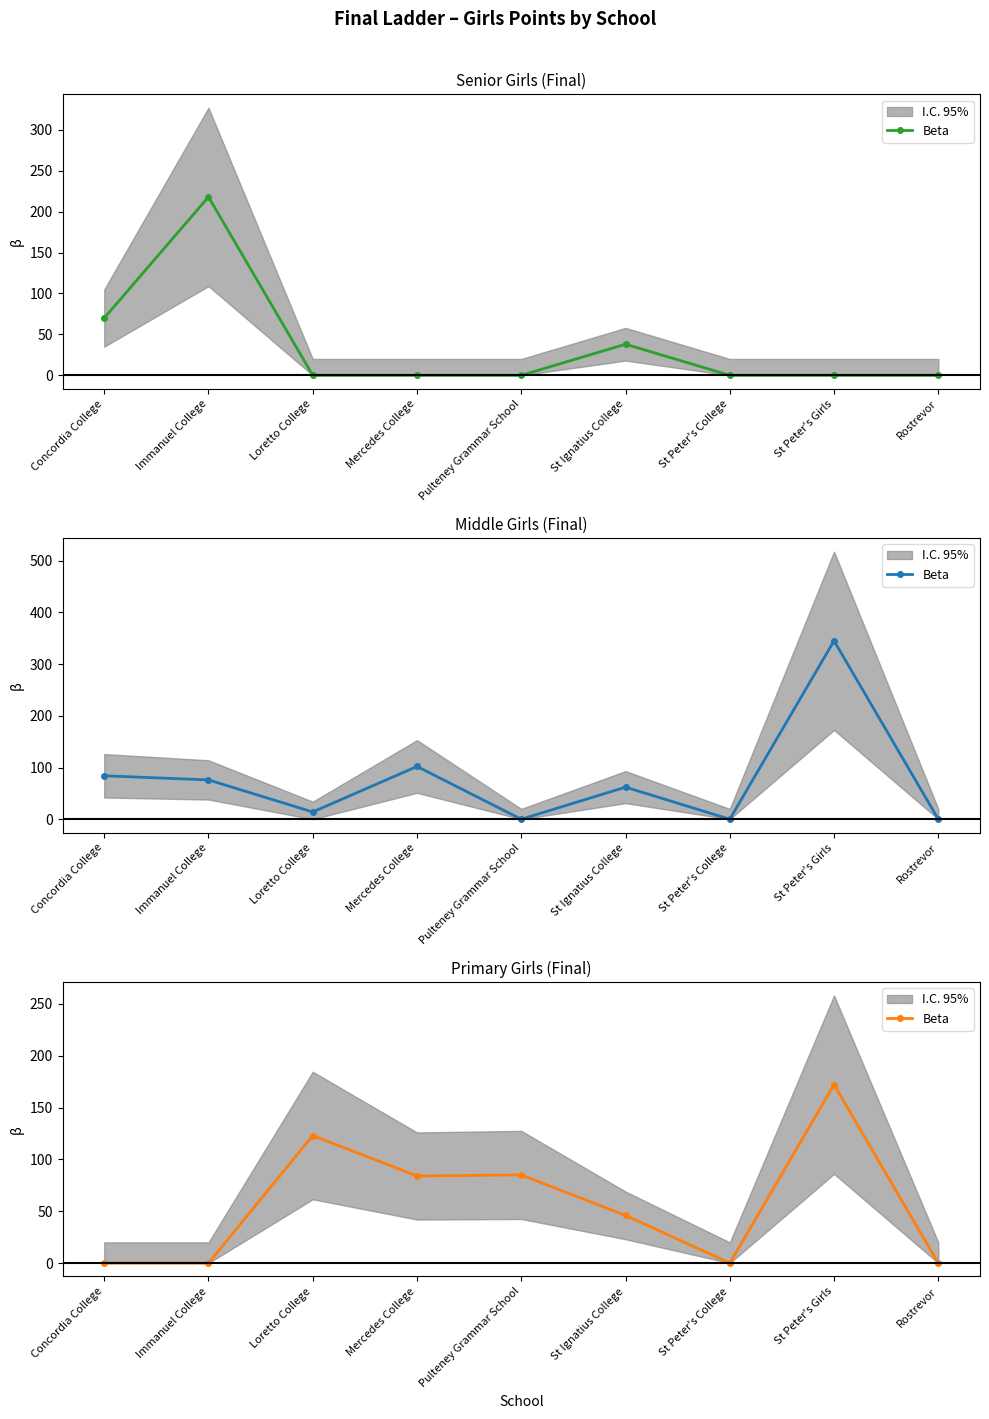

Is it true that the value at Pulteney Grammar School is 57?

False